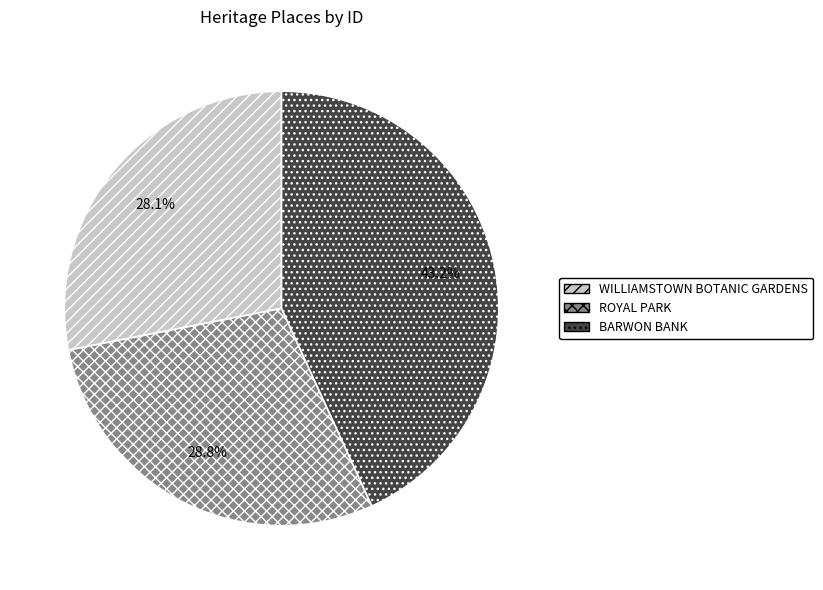

To the nearest percent, what is the difference between the BARWON BANK and WILLIAMSTOWN BOTANIC GARDENS slice percentages?

15%